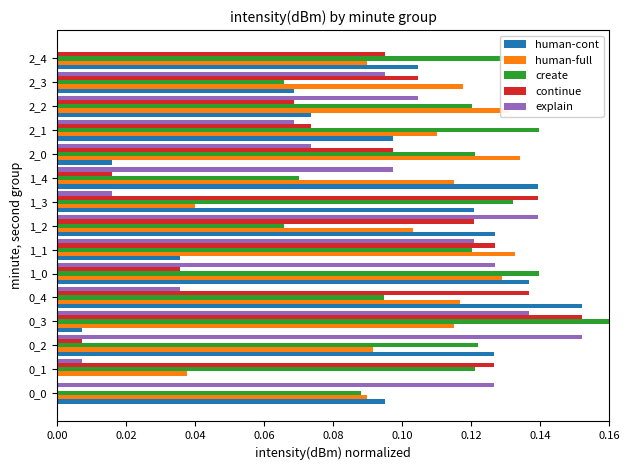

Which series changed the most between 2_3 and 2_4?

explain